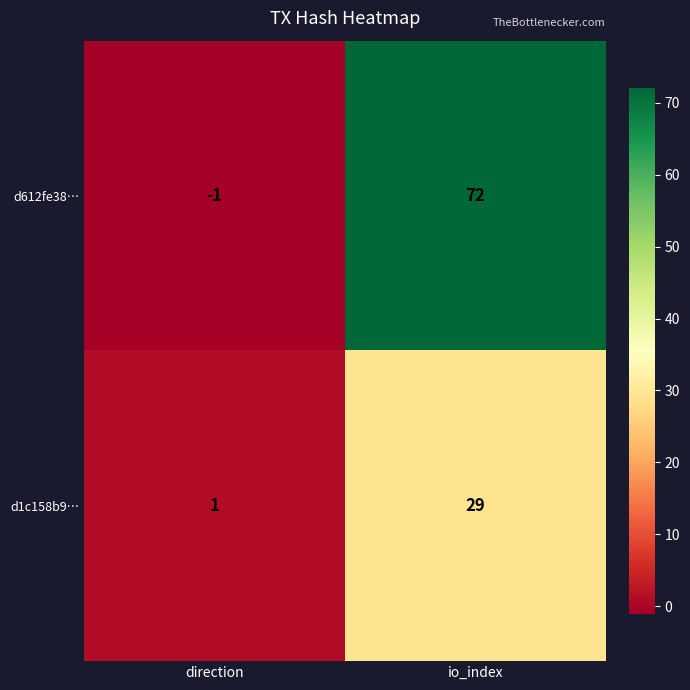

Which category has the lowest value in the d1c158b9… series?

direction